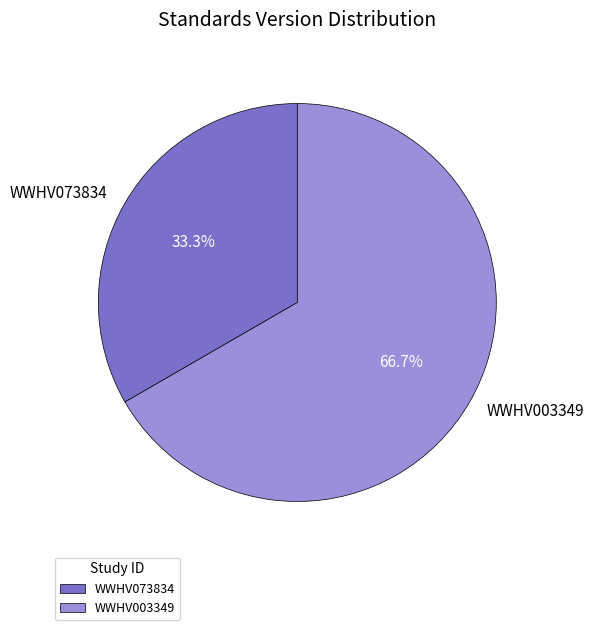

Rank the categories by value from highest to lowest.

WWHV003349, WWHV073834